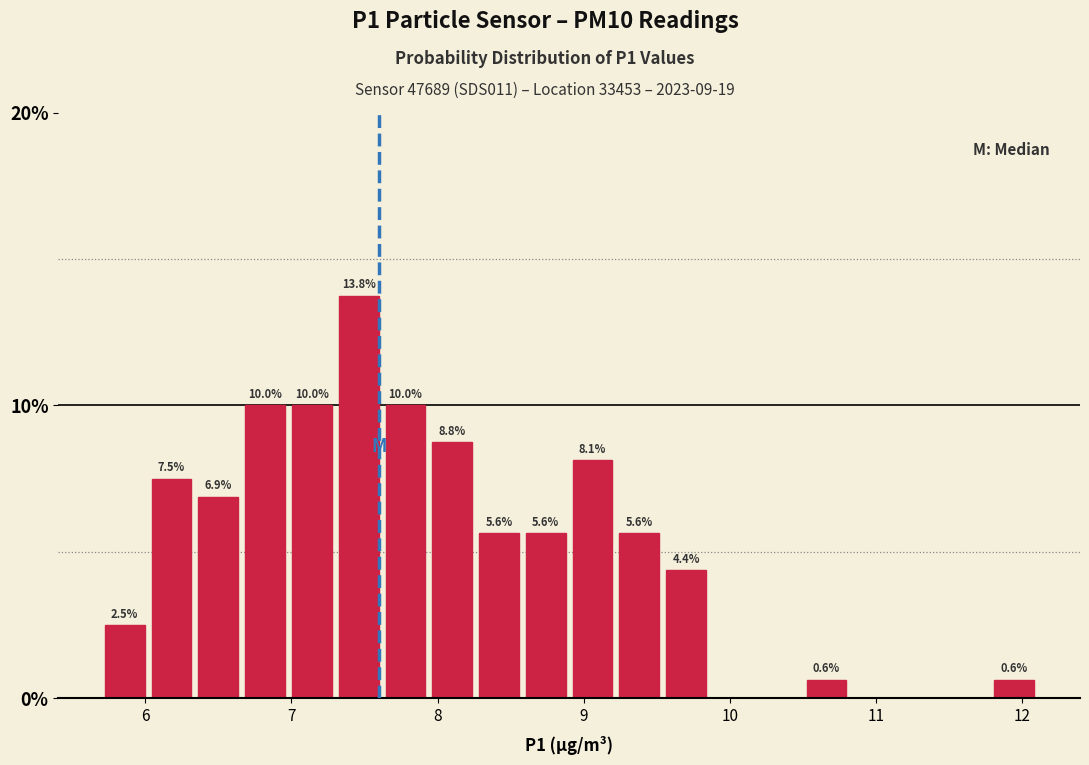

Read against the x-axis, roughly where is the centre of the tallest bar?

7.5